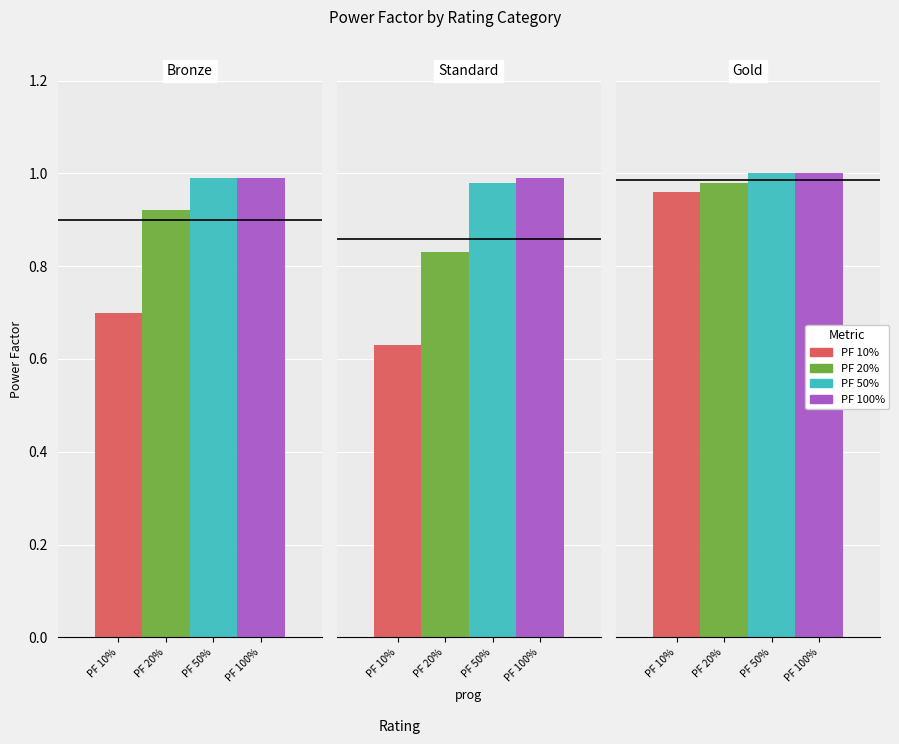

What is the approximate value of PF 10% at Gold?

1.0